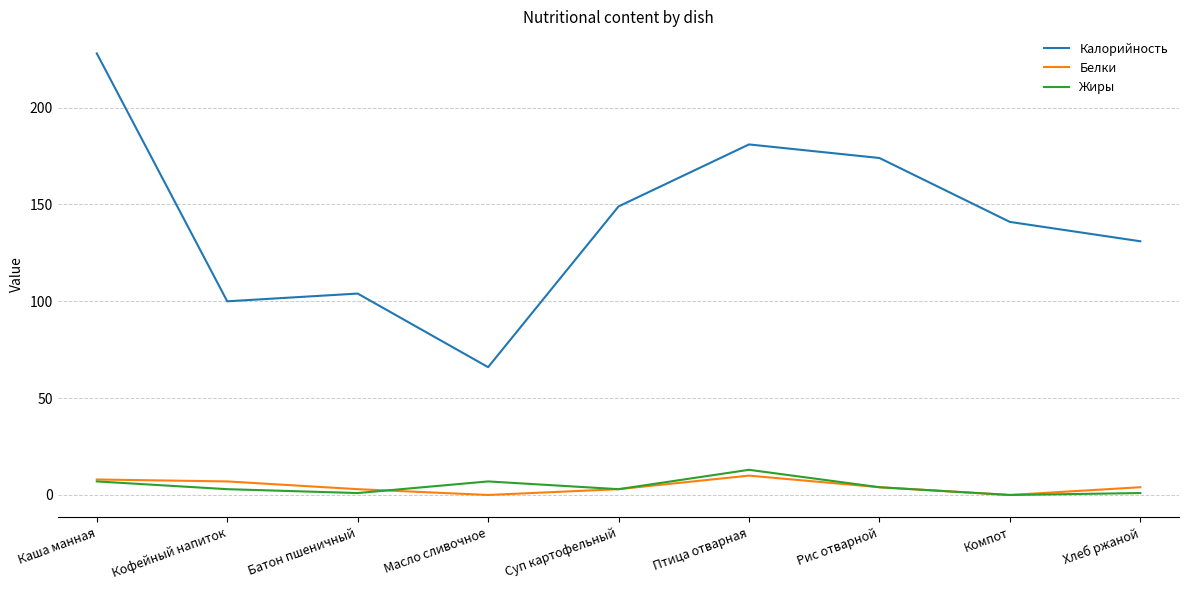

Which category has the highest value across all series?

Каша манная